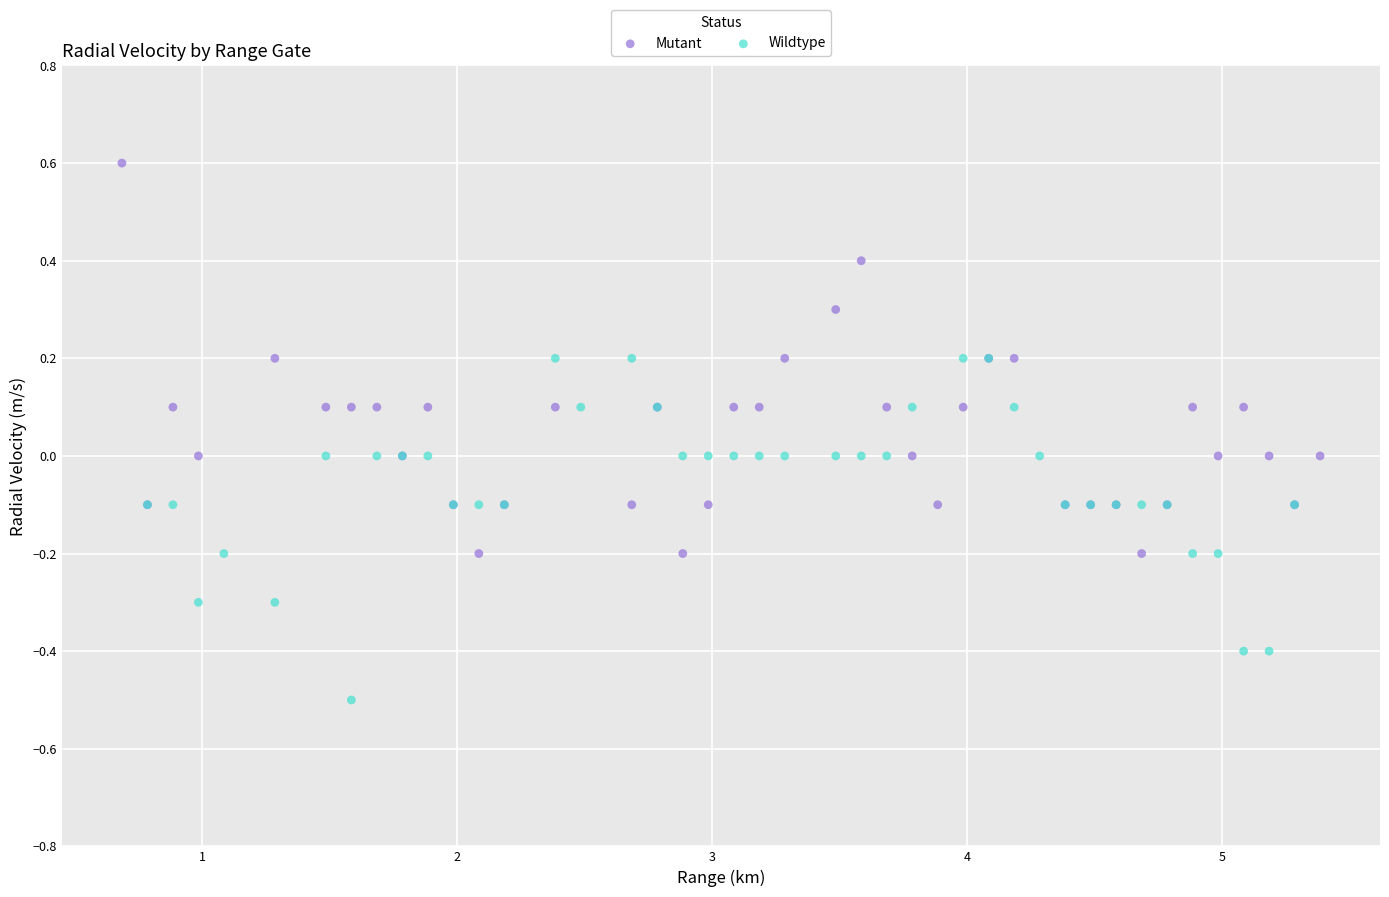

Which series reaches the minimum Y coordinate?

Wildtype